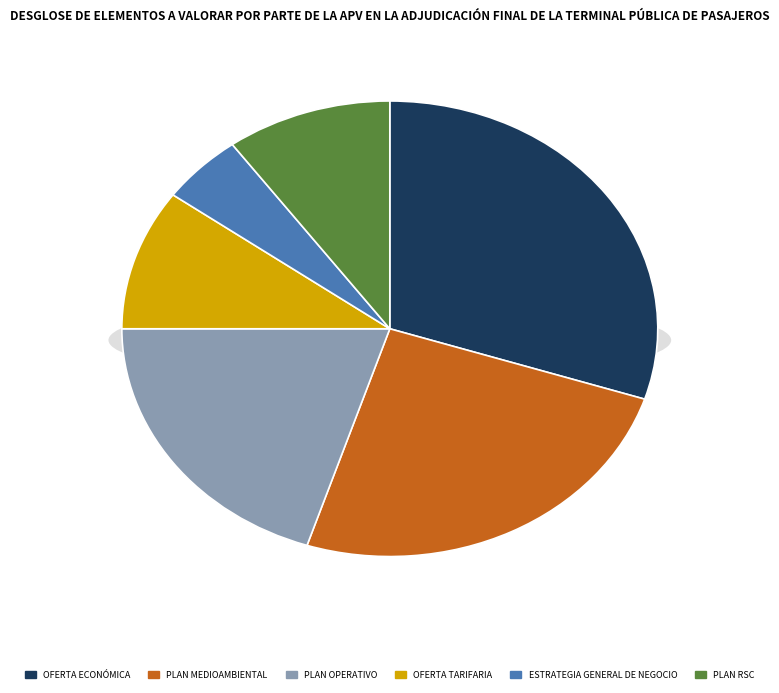

Does any single category account for the majority?

No